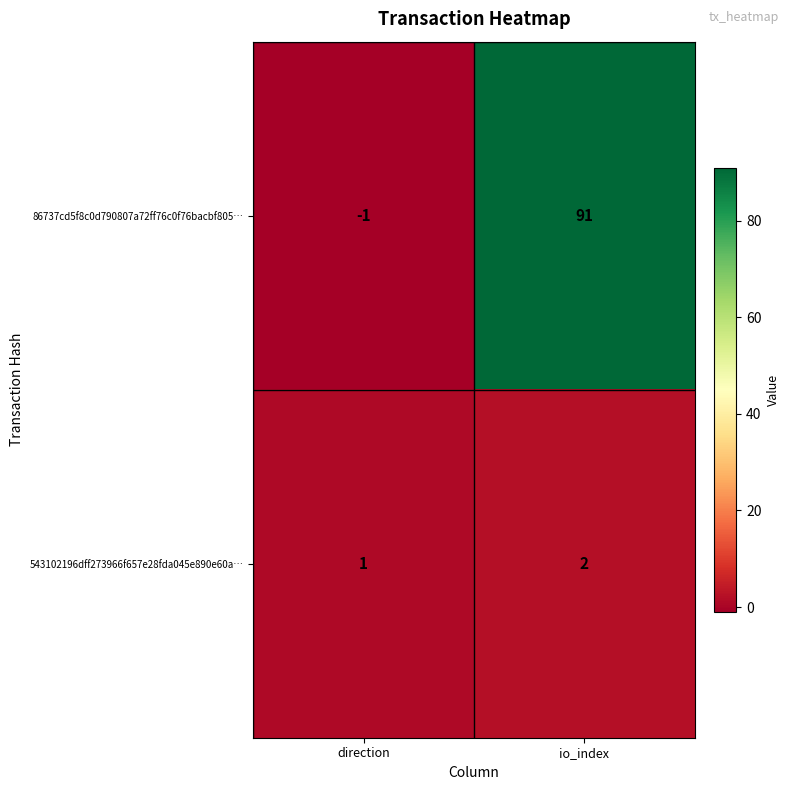

What is the minimum value shown in the chart?

-1